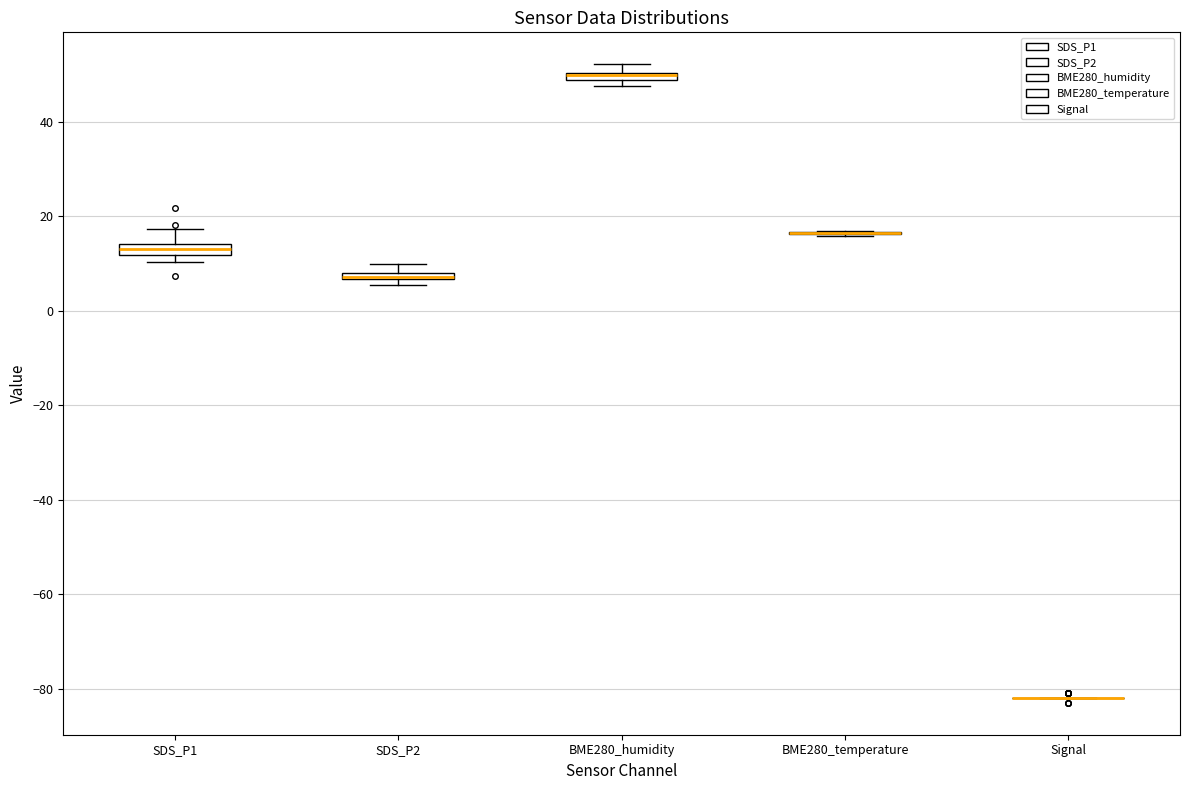

Where is the upper edge of the box for BME280_humidity on the y-axis? The values are not printed on the chart, so give them approximately, as read against the axis.

50